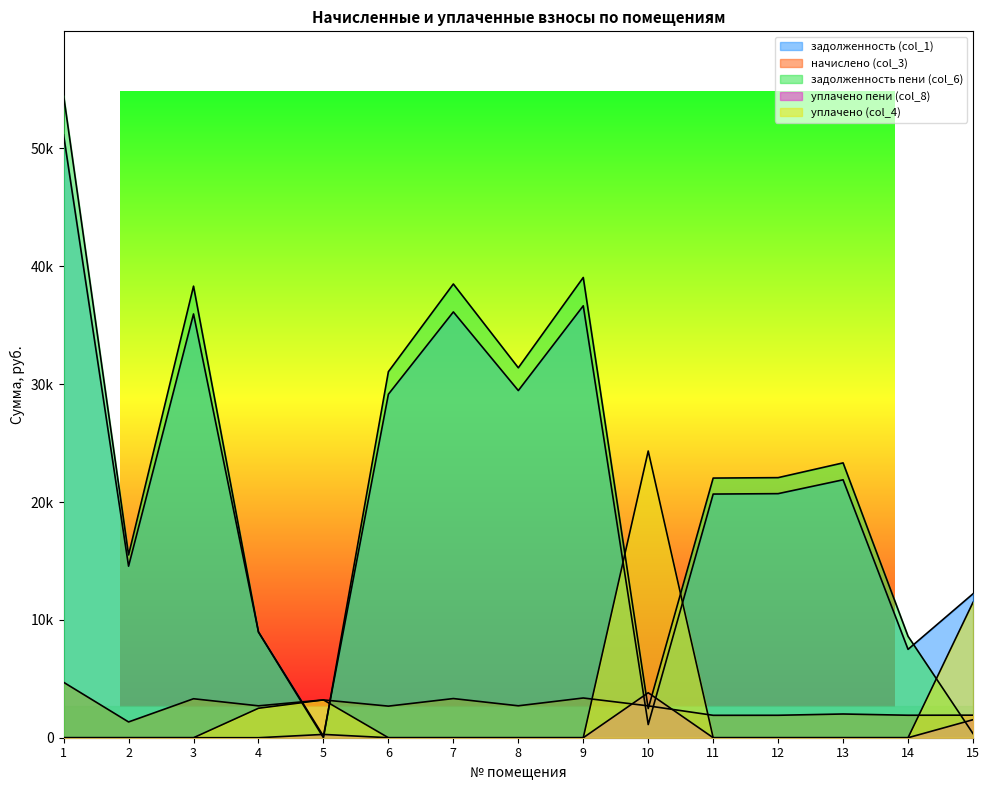

Which series has the largest range (max minus min)?

задолженность пени (col_6)